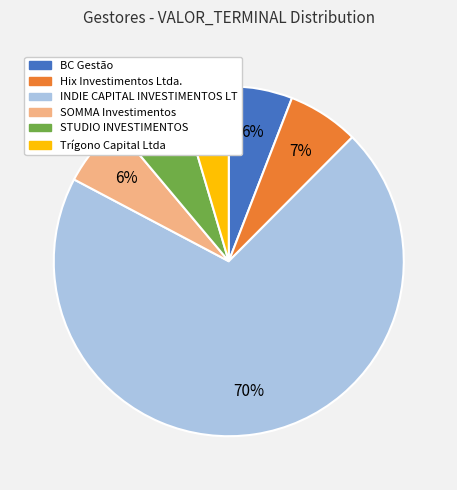

Is there a majority slice in this chart?

Yes